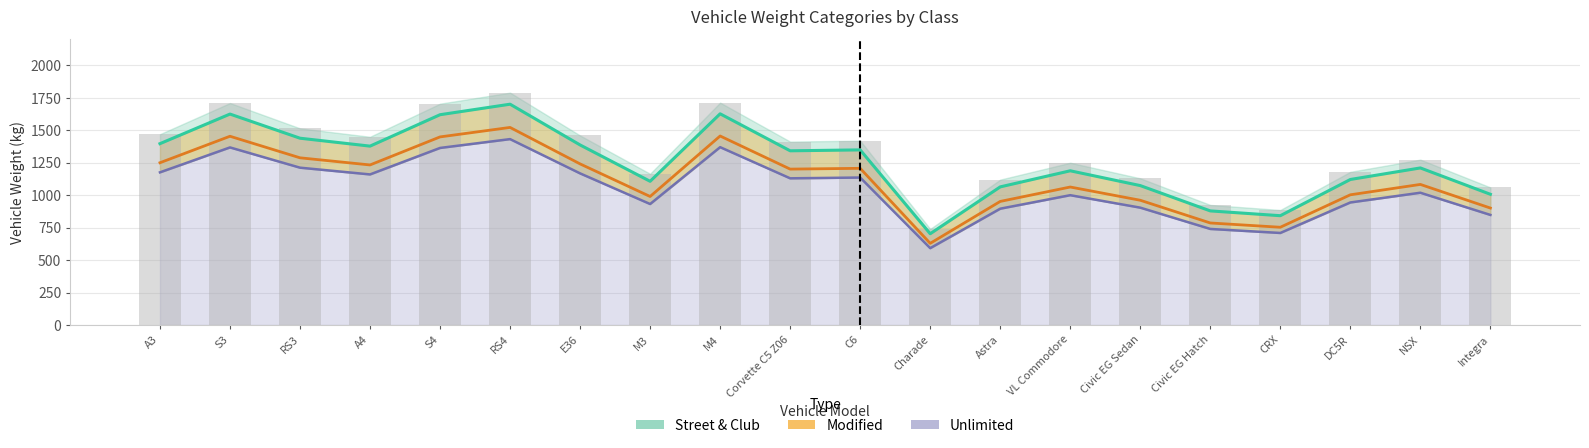

What is the difference between the highest and lowest values at Charade?

148